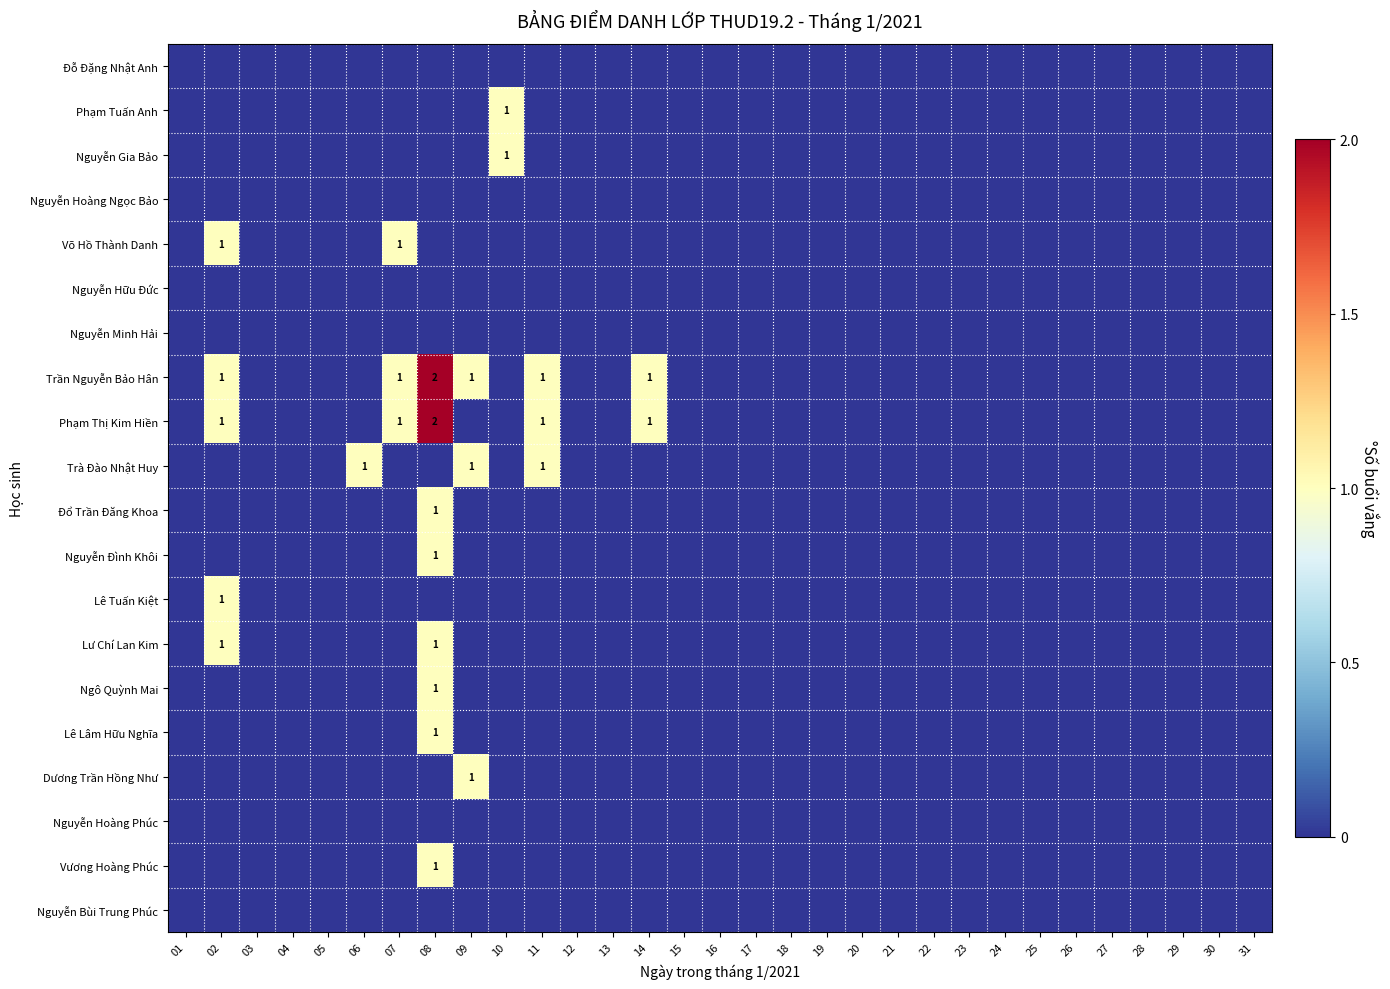

The value of Trà Đào Nhật Huy at 09 is 2. True or false?

False